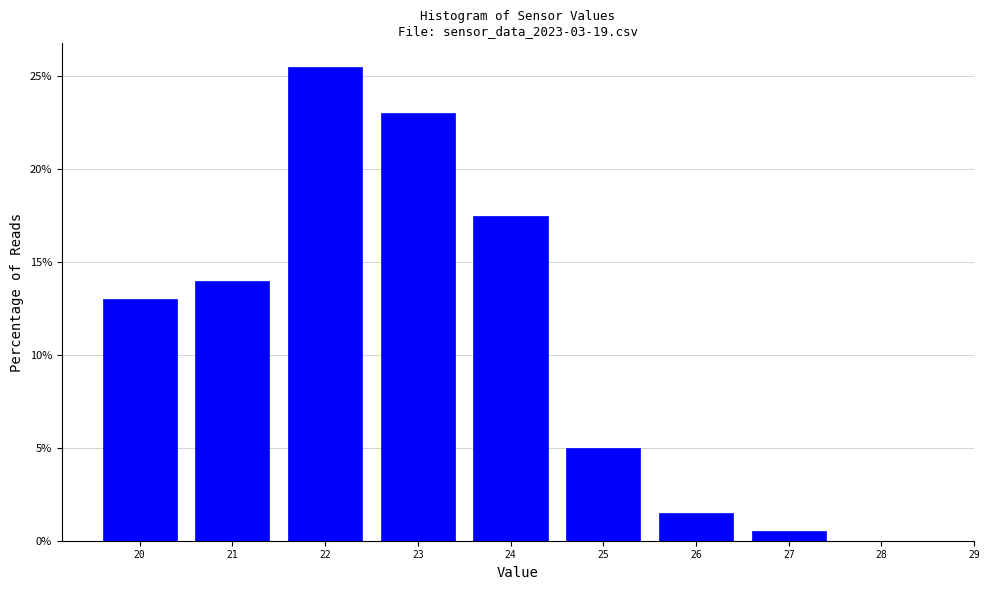

Reading left to right, what are all the values shown in this chart?

20=13.0	21=14.0	22=25.5	23=23.0	24=17.5	25=5.0	26=1.5	27=0.5	28=0.0